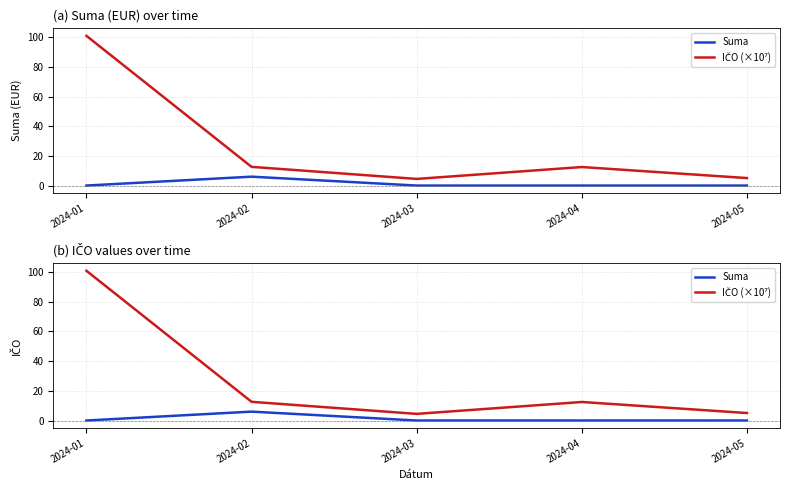

Which series has the largest range (max minus min)?

IČO (×10⁷)